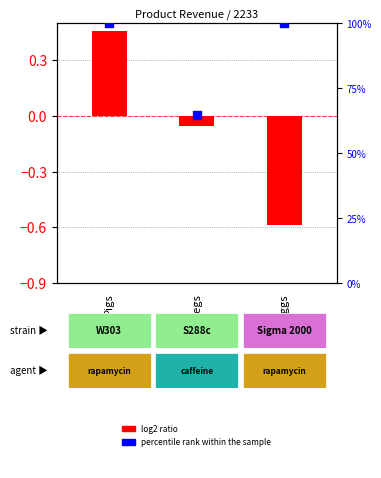

Which series contains the highest Y value?

percentile rank within the sample